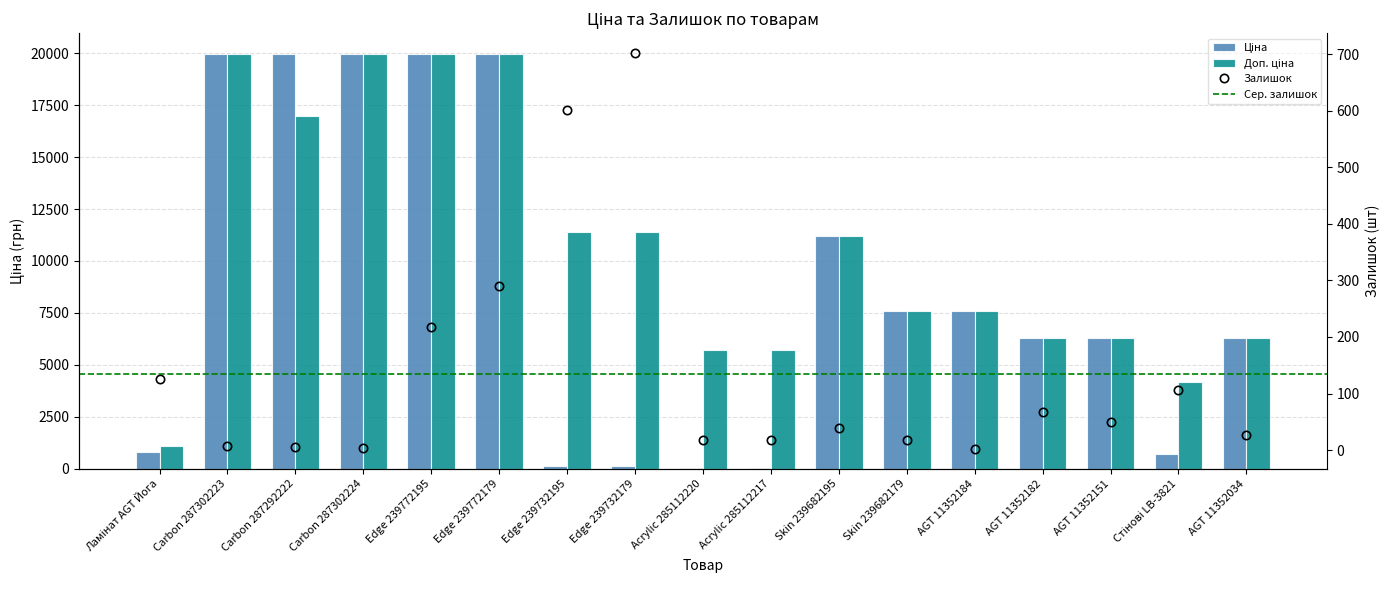

Reading right to left, transcribe all the data shown in this chart.

Ціна: AGT 11352034=6308.8	Стінові LB-3821=694.3	AGT 11352151=6308.8	AGT 11352182=6308.8	AGT 11352184=7596.5	Skin 239682179=7596.5	Skin 239682195=11188.2	Acrylic 285112217=57.0	Acrylic 285112220=57.0	Edge 239732179=114.1	Edge 239732195=114.1	Edge 239772179=19964.2	Edge 239772195=19964.2	Carbon 287302224=19964.2	Carbon 287292222=19964.2	Carbon 287302223=19964.2	Ламінат AGT Йога=818.5
Доп. ціна: AGT 11352034=6308.8	Стінові LB-3821=4165.6	AGT 11352151=6308.8	AGT 11352182=6308.8	AGT 11352184=7596.5	Skin 239682179=7596.5	Skin 239682195=11188.2	Acrylic 285112217=5705.0	Acrylic 285112220=5705.0	Edge 239732179=11410.0	Edge 239732195=11410.0	Edge 239772179=19964.2	Edge 239772195=19964.2	Carbon 287302224=19964.2	Carbon 287292222=16976.3	Carbon 287302223=19964.2	Ламінат AGT Йога=1109.2
Залишок: AGT 11352034=27.0	Стінові LB-3821=106.0	AGT 11352151=49.0	AGT 11352182=68.0	AGT 11352184=2.0	Skin 239682179=17.0	Skin 239682195=39.0	Acrylic 285112217=17.0	Acrylic 285112220=17.0	Edge 239732179=702.0	Edge 239732195=601.0	Edge 239772179=290.0	Edge 239772195=218.0	Carbon 287302224=3.0	Carbon 287292222=5.0	Carbon 287302223=7.0	Ламінат AGT Йога=125.0